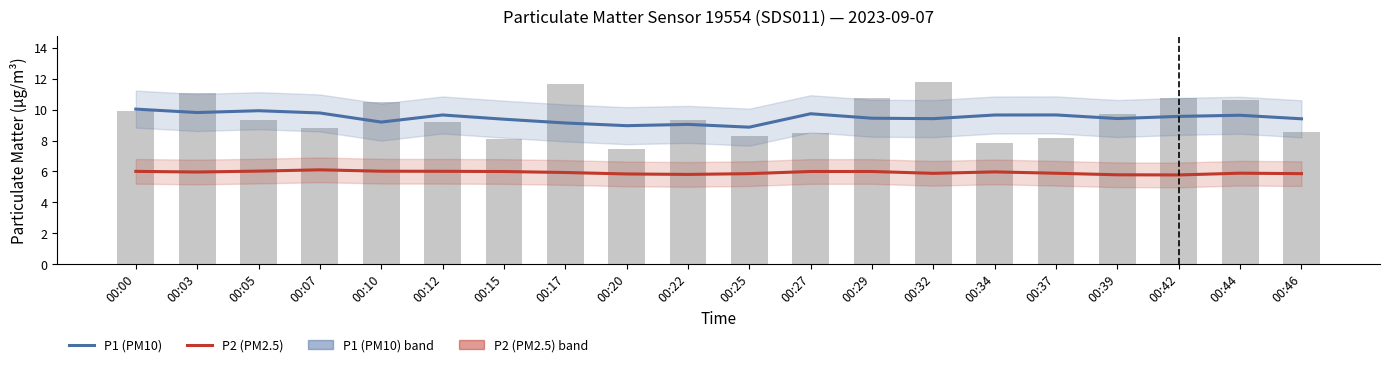

The P1 (PM10) series shows 9.8 at 00:07. True or false?

True